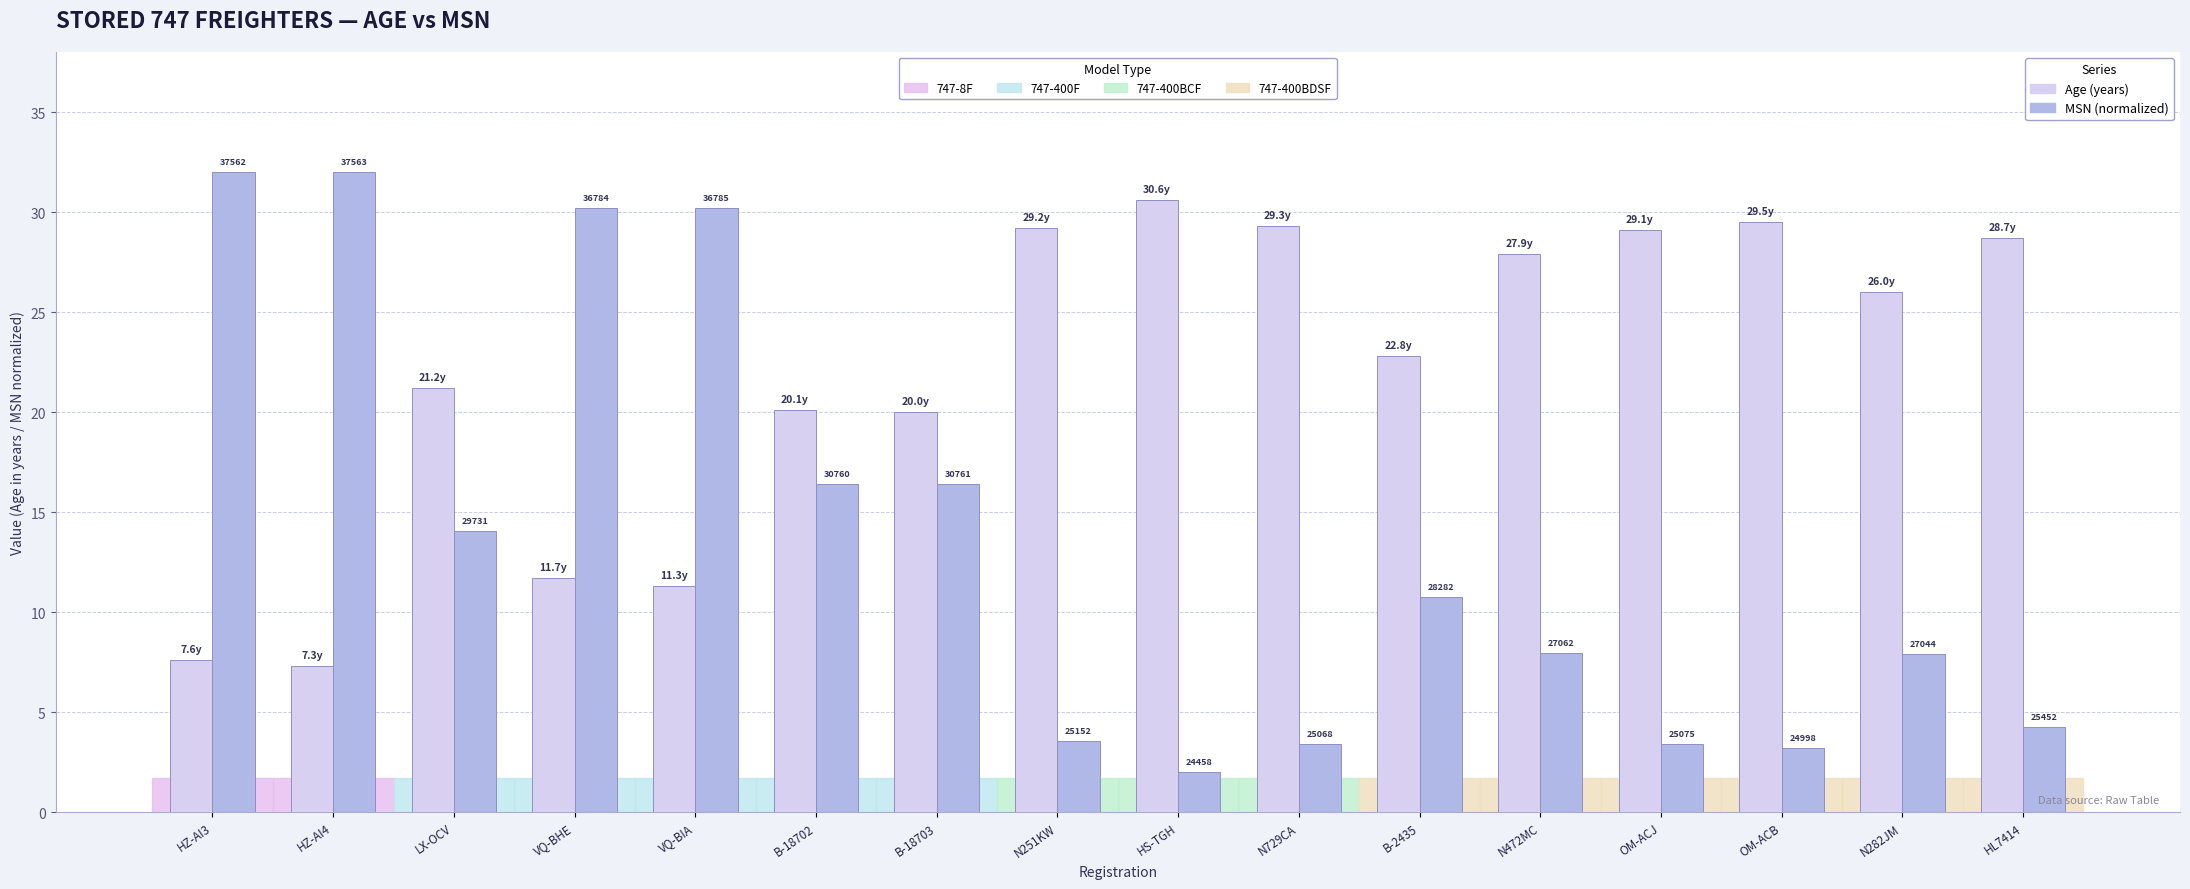

Reading left to right, list all the values displayed in this chart.

Age (years): 7.6	7.3	21.2	11.7	11.3	20.1	20.0	29.2	30.6	29.3	22.8	27.9	29.1	29.5	26.0	28.7
MSN (normalized): 32.0	32.0	14.1	30.2	30.2	16.4	16.4	3.6	2.0	3.4	10.8	8.0	3.4	3.2	7.9	4.3